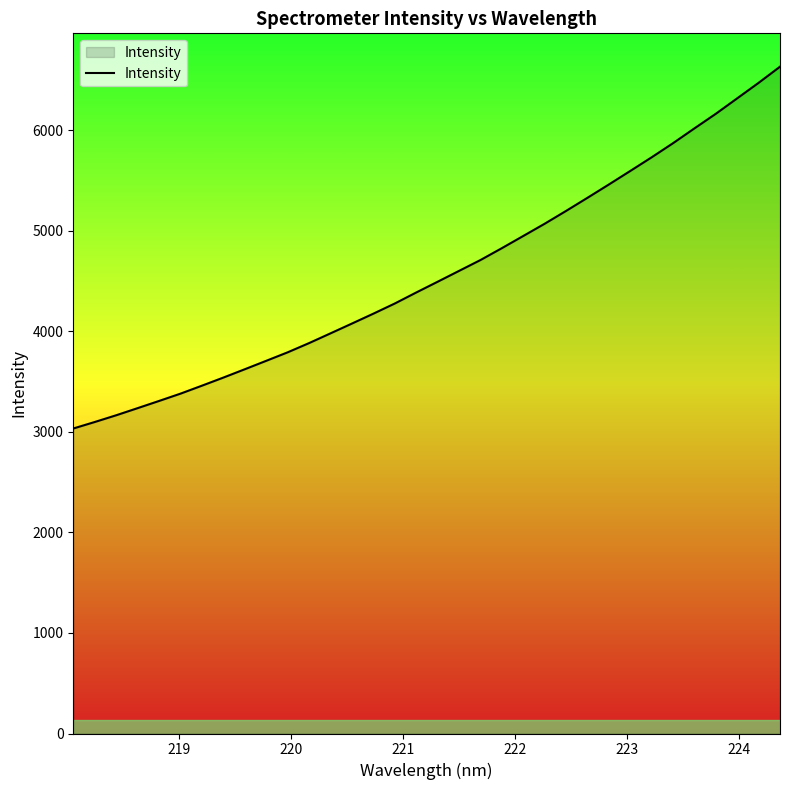

What is the difference between the maximum and minimum values?

3598.5